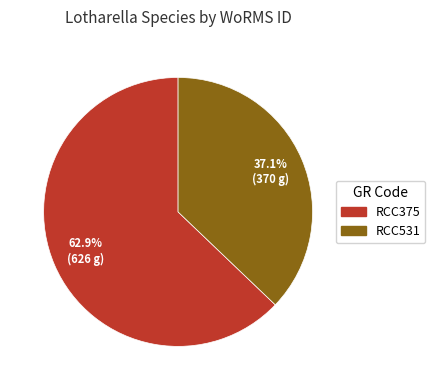

True or false: RCC531 accounts for 37% of the total.

True